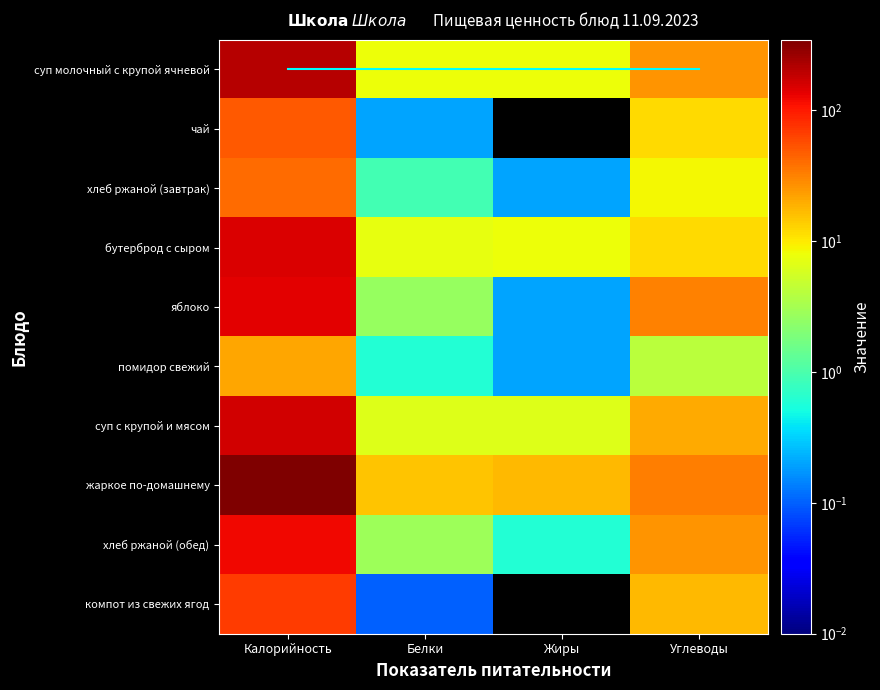

Which has a higher value, Белки or Калорийность?

Калорийность